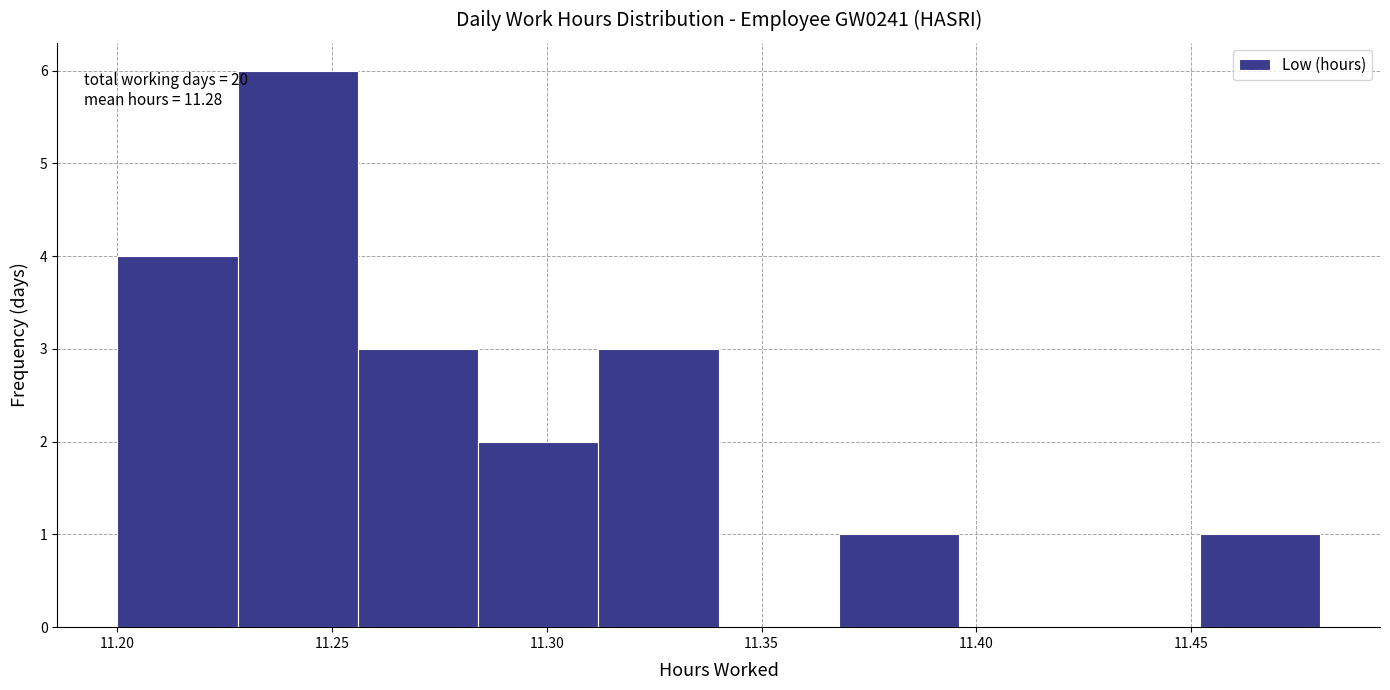

Which range on the x-axis has the tallest bar?

11.228 to 11.256